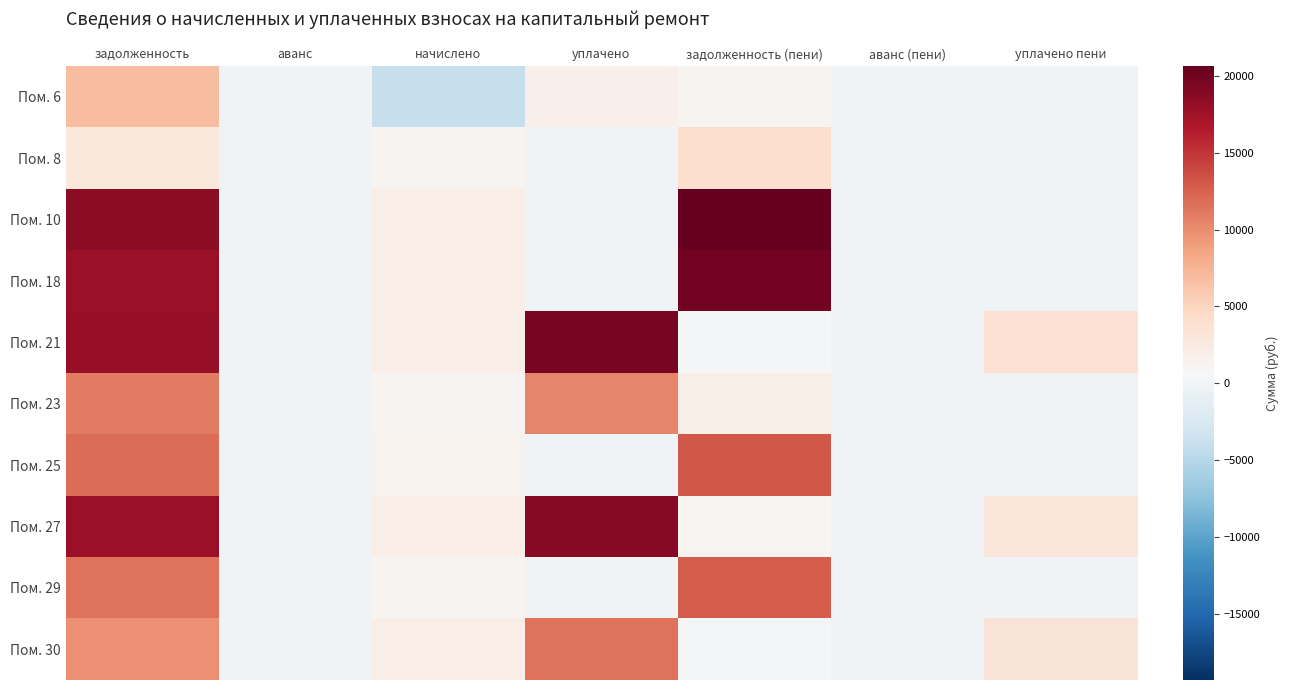

Reading left to right, extract all data points from this chart.

Пом. 6: задолженность=6893.9	аванс=0.0	начислено=-3944.3	уплачено=1683.0	задолженность (пени)=1266.6	аванс (пени)=0.0	уплачено пени=0.0
Пом. 8: задолженность=2792.4	аванс=0.0	начислено=1187.3	уплачено=0.0	задолженность (пени)=3979.7	аванс (пени)=0.0	уплачено пени=0.0
Пом. 10: задолженность=18585.4	аванс=0.0	начислено=2044.6	уплачено=0.0	задолженность (пени)=20630.0	аванс (пени)=0.0	уплачено пени=0.0
Пом. 18: задолженность=17966.9	аванс=0.0	начислено=1976.6	уплачено=0.0	задолженность (пени)=19943.5	аванс (пени)=0.0	уплачено пени=0.0
Пом. 21: задолженность=17997.7	аванс=0.0	начислено=1979.9	уплачено=19647.7	задолженность (пени)=330.0	аванс (пени)=0.0	уплачено пени=3653.3
Пом. 23: задолженность=11039.9	аванс=0.0	начислено=1214.5	уплачено=10400.0	задолженность (пени)=1854.4	аванс (пени)=0.0	уплачено пени=0.0
Пом. 25: задолженность=11812.9	аванс=0.0	начислено=1299.5	уплачено=0.0	задолженность (пени)=13112.5	аванс (пени)=0.0	уплачено пени=0.0
Пом. 27: задолженность=17843.2	аванс=0.0	начислено=1963.0	уплачено=18824.6	задолженность (пени)=981.5	аванс (пени)=0.0	уплачено пени=3107.1
Пом. 29: задолженность=11441.9	аванс=0.0	начислено=1258.7	уплачено=0.0	задолженность (пени)=12700.6	аванс (пени)=0.0	уплачено пени=0.0
Пом. 30: задолженность=9762.1	аванс=0.0	начислено=2010.6	уплачено=11437.6	задолженность (пени)=335.1	аванс (пени)=0.0	уплачено пени=3250.0